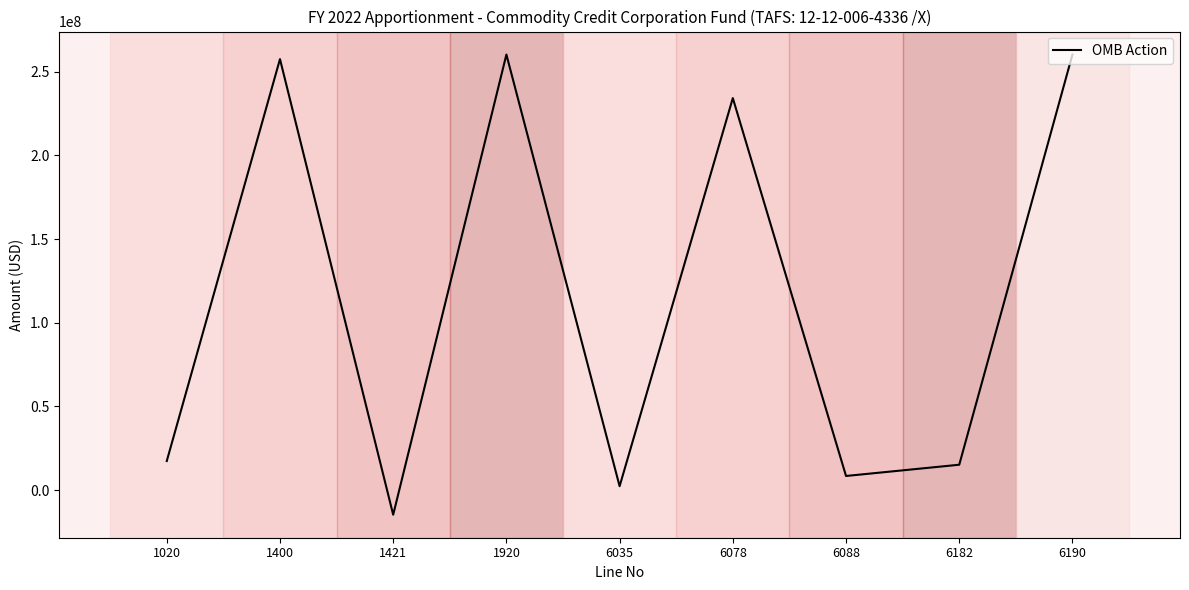

What is the greatest value displayed?

260228167